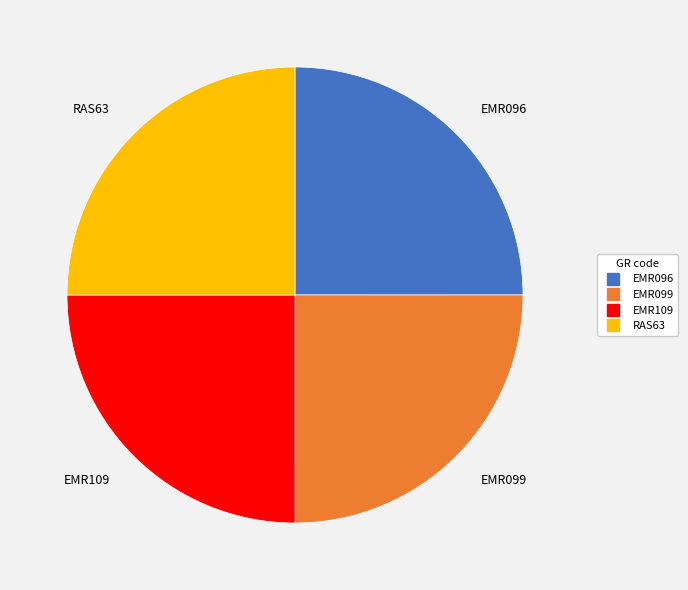

Approximately how many times larger is the value at RAS63 compared to EMR096?

1.0